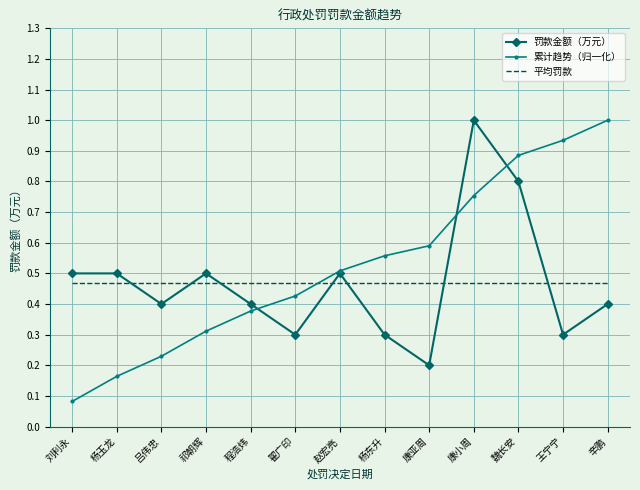

How many intersections are there between 累计趋势（归一化） and 平均罚款?

1